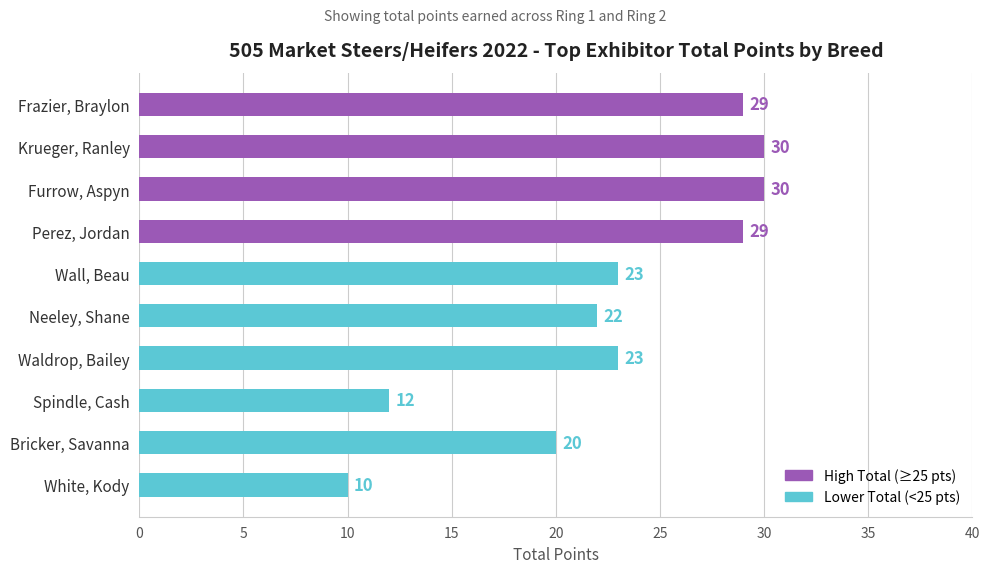

Read the value at Frazier, Braylon, to the nearest 10.

30